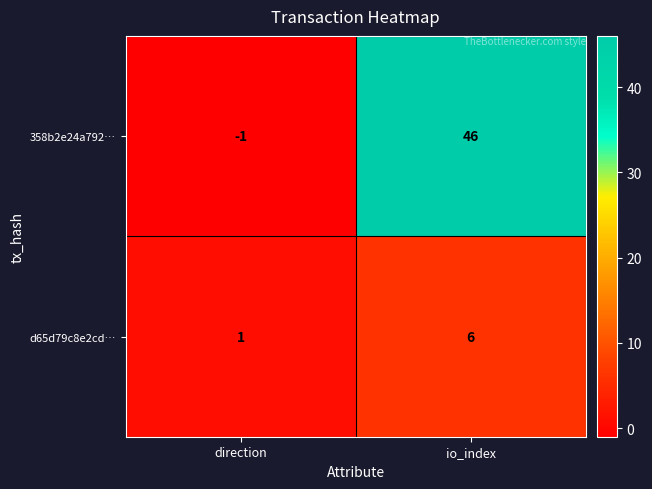

Reading left to right, list all the values displayed in this chart.

358b2e24a792…: direction=-1	io_index=46
d65d79c8e2cd…: direction=1	io_index=6